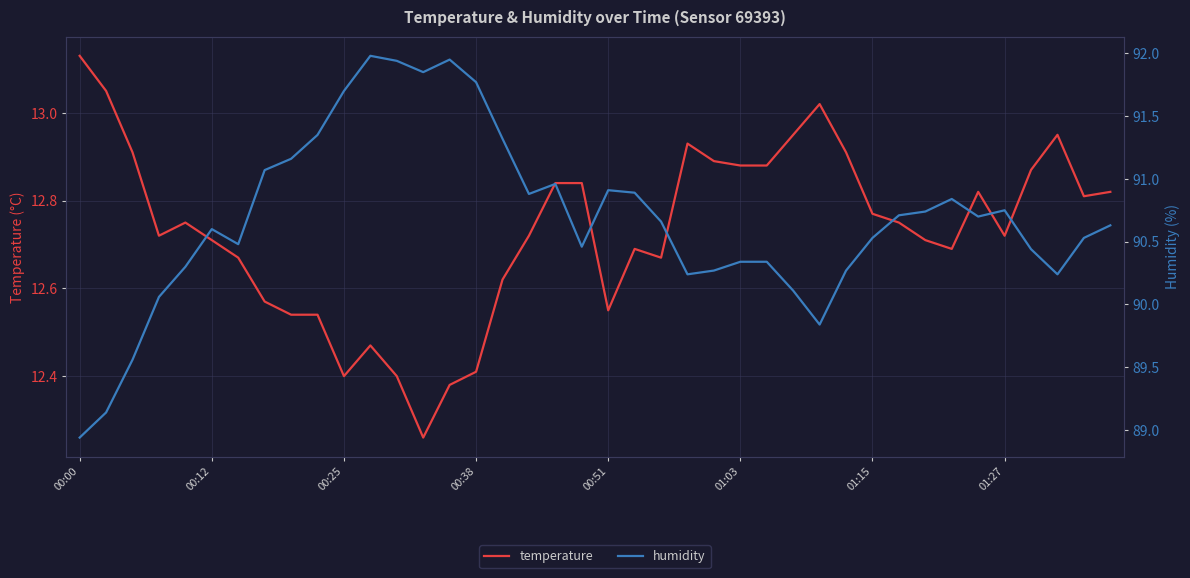

Which category has the highest value in the temperature series?

00:00